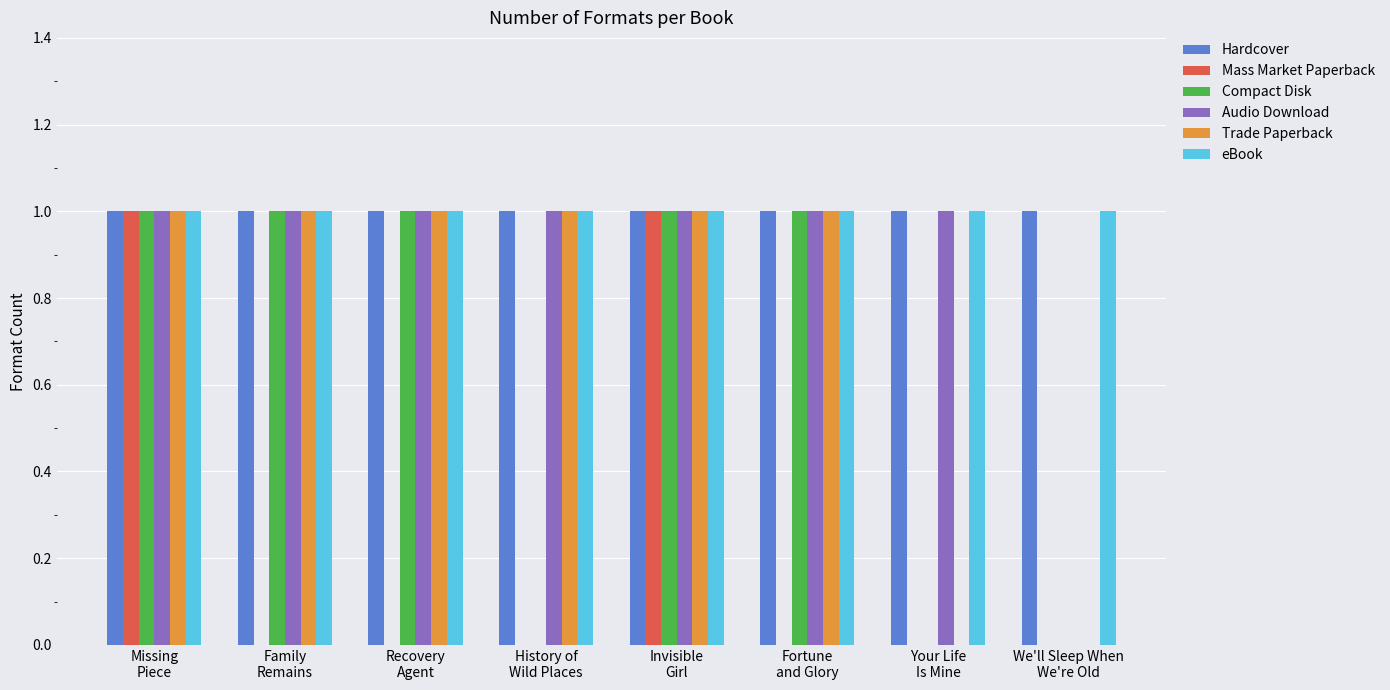

How many groups of bars are there?

8